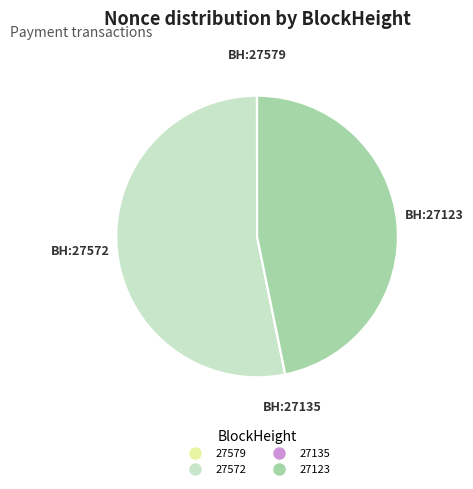

What is the largest slice in the pie chart?

27572